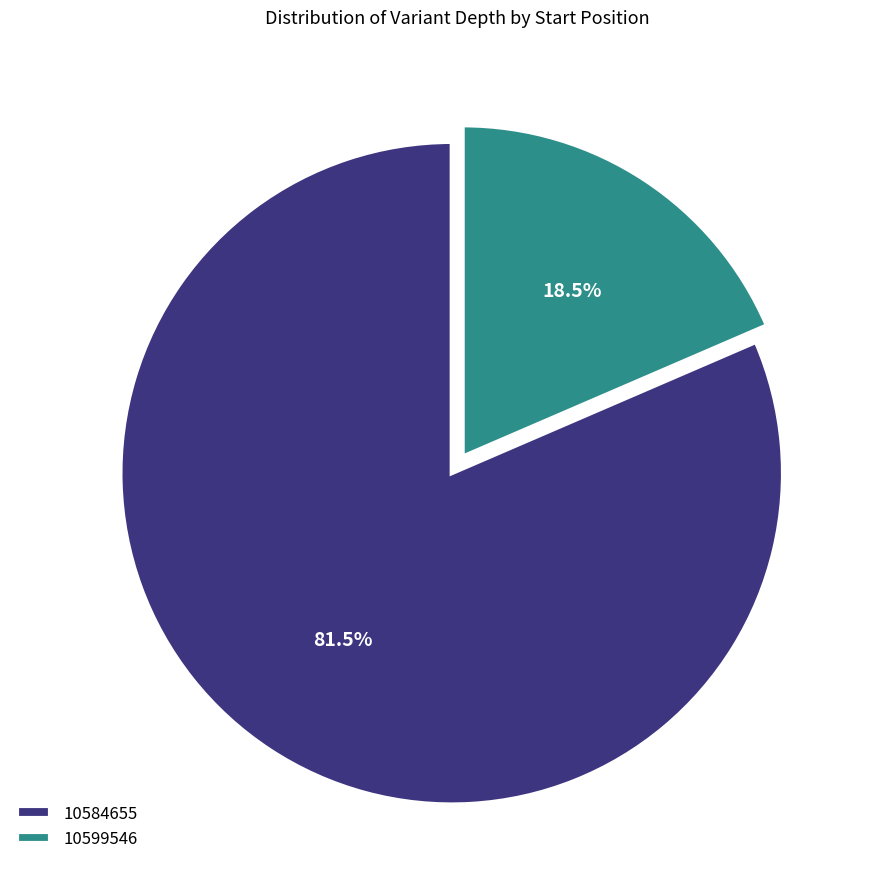

Approximately how many times larger is the value at 10599546 compared to 10584655?

0.2